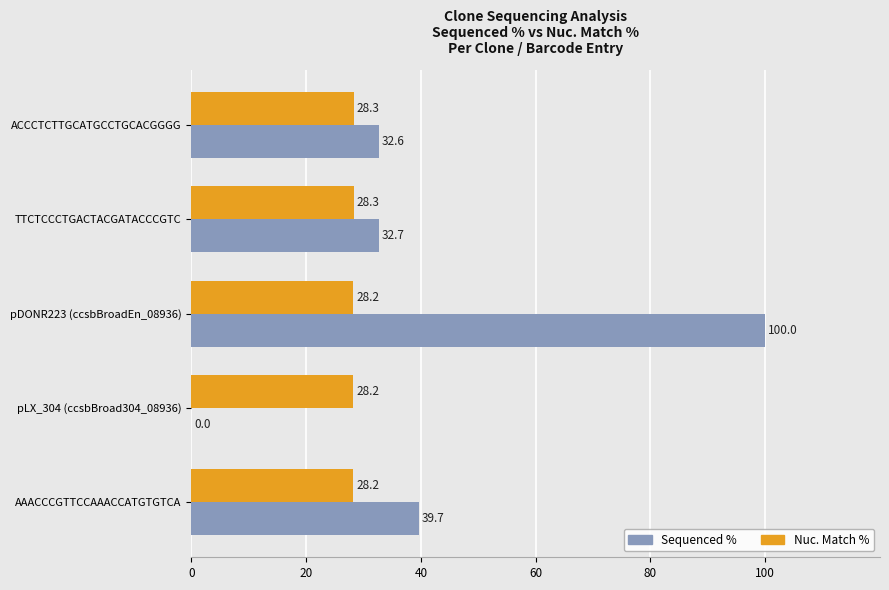

What is the average value of the Nuc. Match % series?

28.2